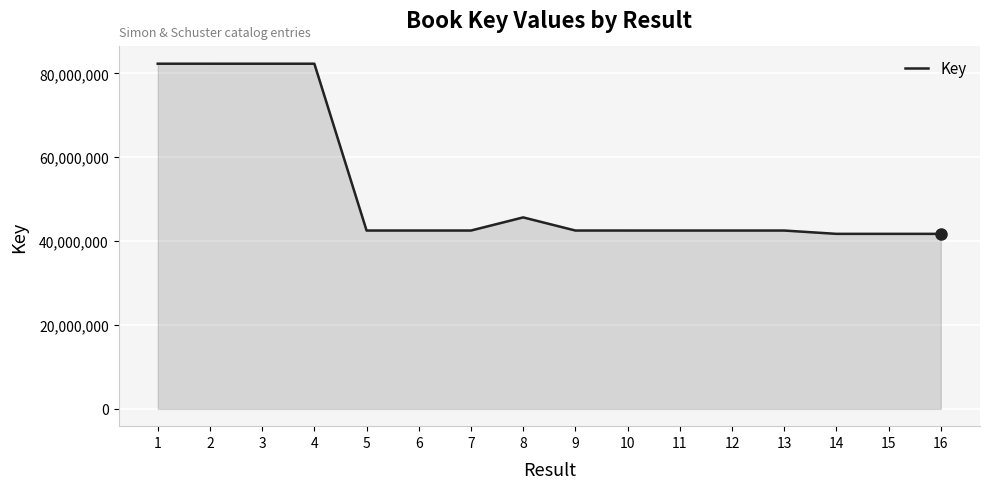

The value at 16 is 41744112. True or false?

True